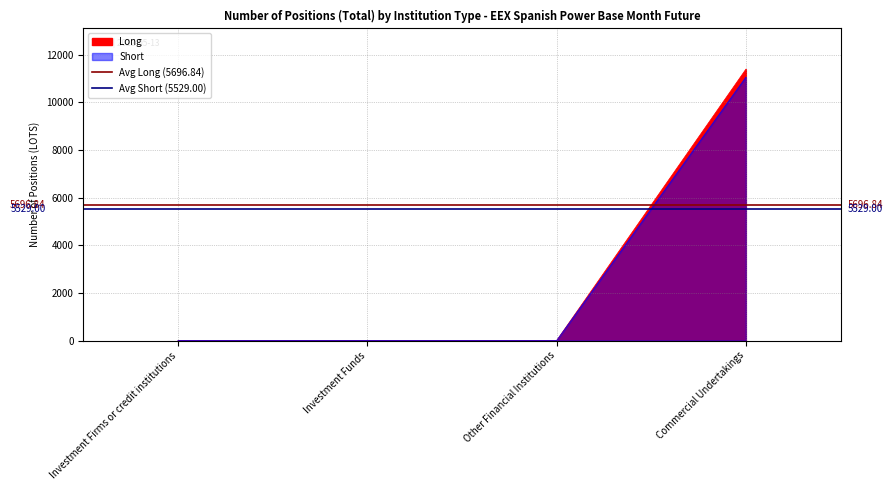

The Avg Short (5529.00) series shows 5529.0 at Investment Funds. True or false?

True